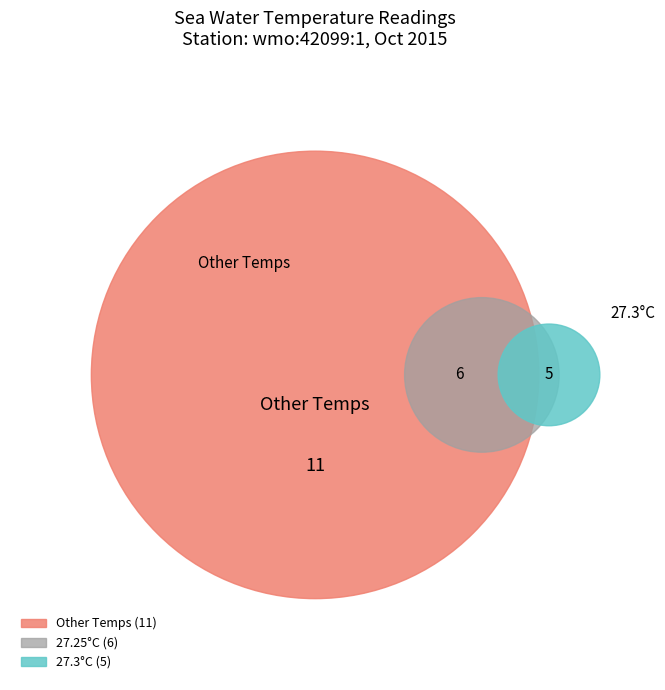

True or false: 27.4 accounts for 1% of the total.

False